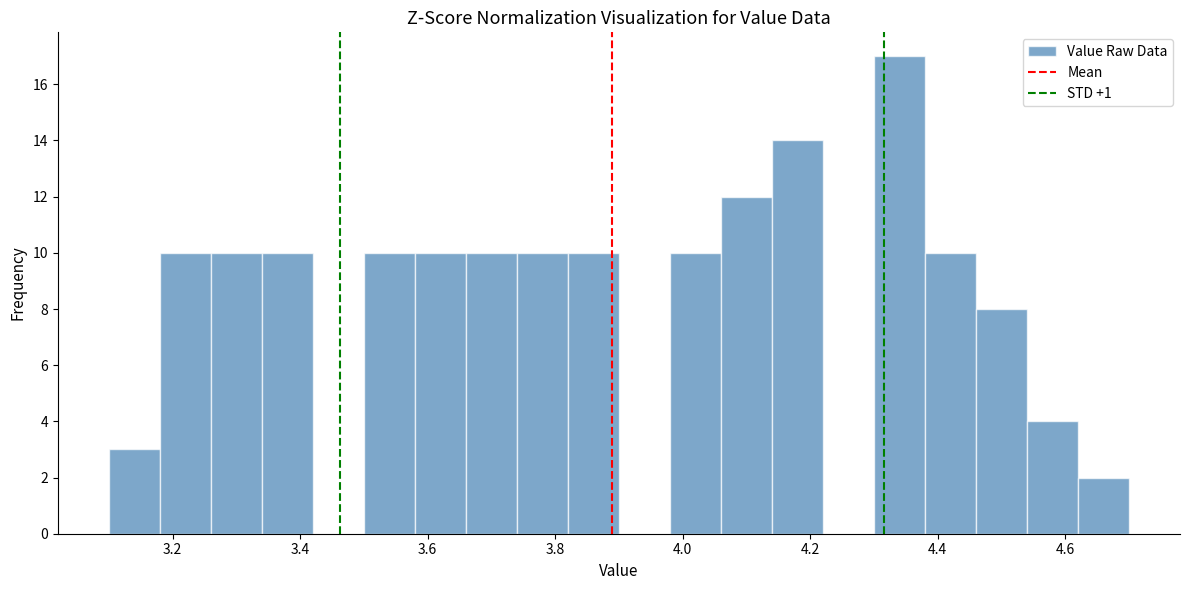

Reading left to right, list every bar in this chart as the range it spans on the x-axis followed by its height. The values are not printed on the chart, so give them approximately, as read against the axis.

3.10 to 3.18: 3
3.18 to 3.26: 10
3.26 to 3.34: 10
3.34 to 3.42: 10
3.42 to 3.50: 0
3.50 to 3.58: 10
3.58 to 3.66: 10
3.66 to 3.74: 10
3.74 to 3.82: 10
3.82 to 3.90: 10
3.90 to 3.98: 0
3.98 to 4.06: 10
4.06 to 4.14: 12
4.14 to 4.22: 14
4.22 to 4.30: 0
4.30 to 4.38: 17
4.38 to 4.46: 10
4.46 to 4.54: 8
4.54 to 4.62: 4
4.62 to 4.70: 2